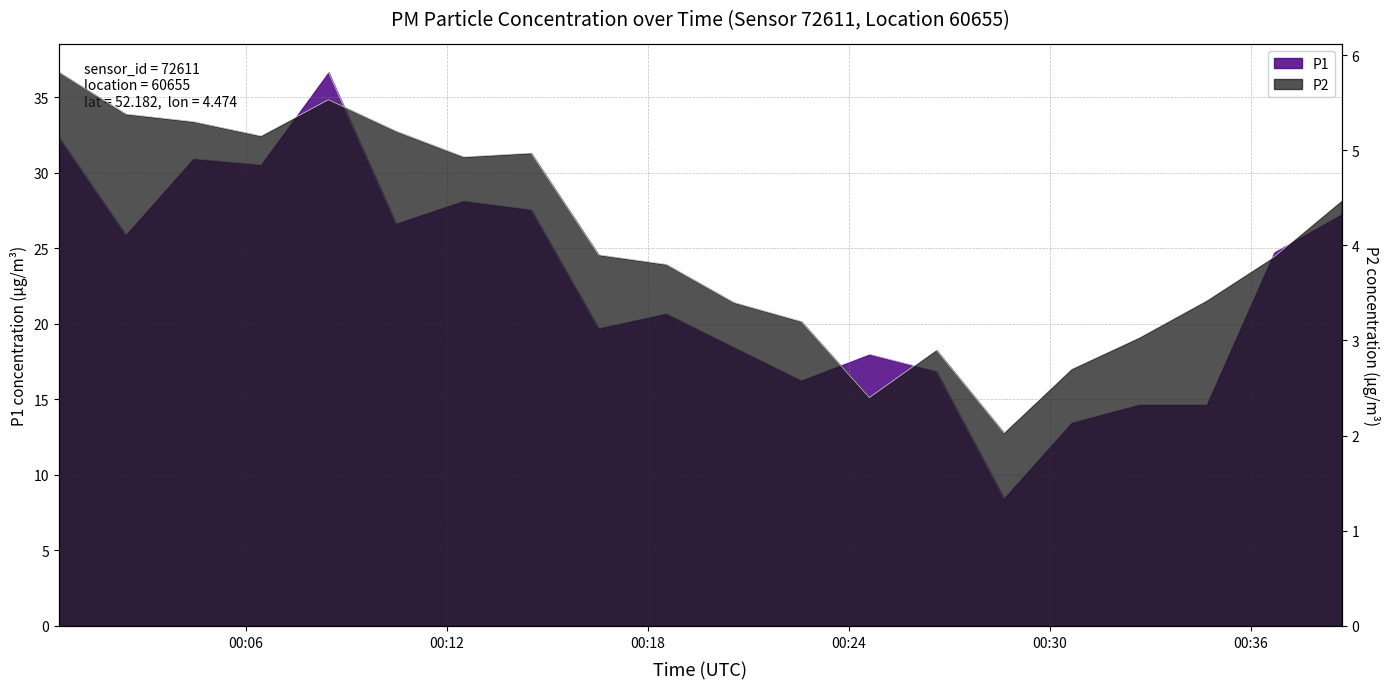

How many data points in P1 are less than 24?

10